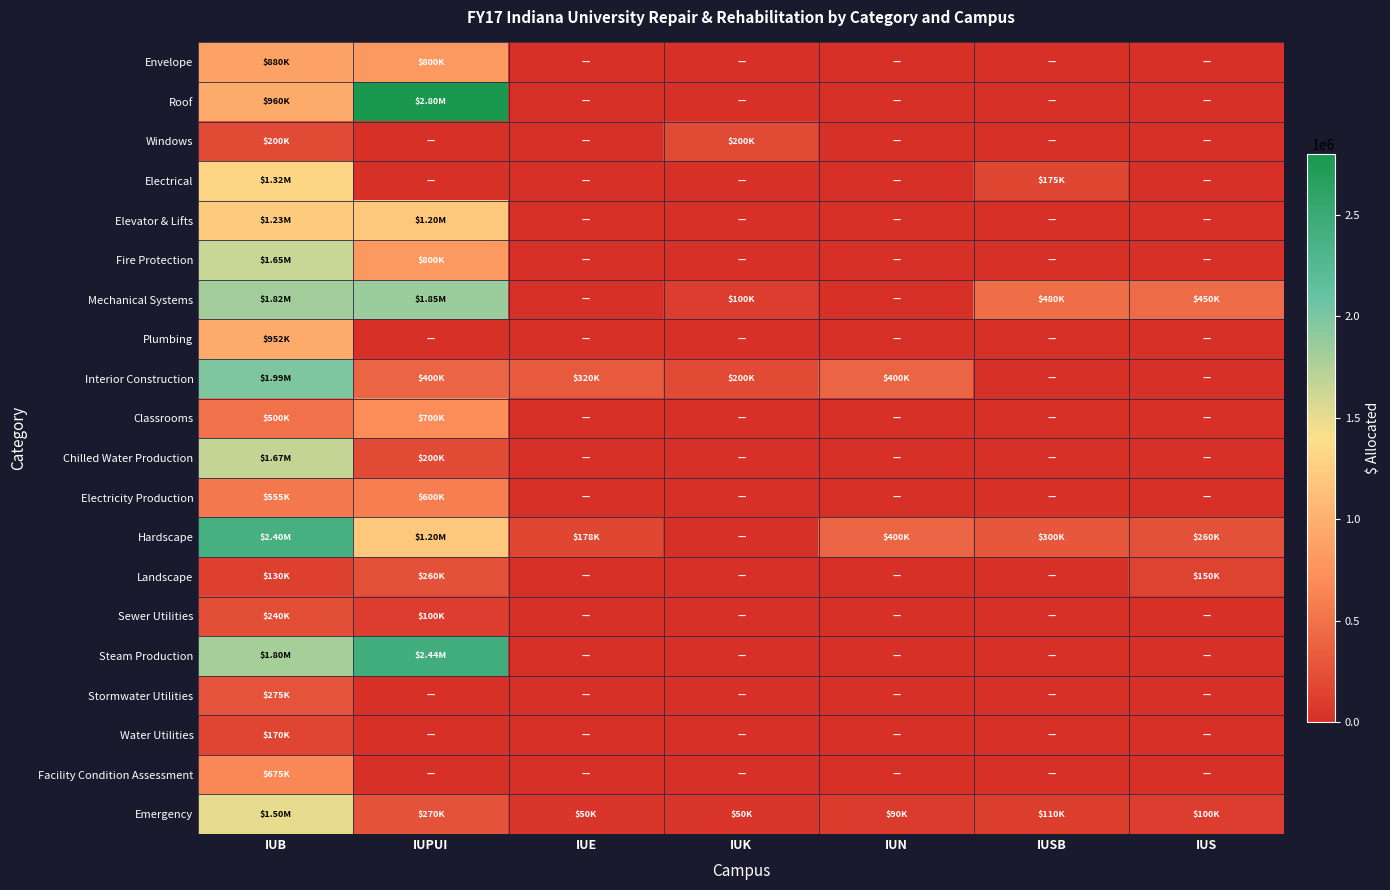

Reading left to right, extract all data points from this chart.

Envelope: IUB=880000	IUPUI=800000	IUE=0	IUK=0	IUN=0	IUSB=0	IUS=0
Roof: IUB=960000	IUPUI=2800000	IUE=0	IUK=0	IUN=0	IUSB=0	IUS=0
Windows: IUB=200000	IUPUI=0	IUE=0	IUK=200000	IUN=0	IUSB=0	IUS=0
Electrical: IUB=1320000	IUPUI=0	IUE=0	IUK=0	IUN=0	IUSB=175000	IUS=0
Elevator & Lifts: IUB=1227000	IUPUI=1200000	IUE=0	IUK=0	IUN=0	IUSB=0	IUS=0
Fire Protection: IUB=1650000	IUPUI=800000	IUE=0	IUK=0	IUN=0	IUSB=0	IUS=0
Mechanical Systems: IUB=1820000	IUPUI=1850000	IUE=0	IUK=100000	IUN=0	IUSB=480000	IUS=450000
Plumbing: IUB=952000	IUPUI=0	IUE=0	IUK=0	IUN=0	IUSB=0	IUS=0
Interior Construction: IUB=1988000	IUPUI=400000	IUE=320000	IUK=200000	IUN=400000	IUSB=0	IUS=0
Classrooms: IUB=500000	IUPUI=700000	IUE=0	IUK=0	IUN=0	IUSB=0	IUS=0
Chilled Water Production: IUB=1672000	IUPUI=200000	IUE=0	IUK=0	IUN=0	IUSB=0	IUS=0
Electricity Production: IUB=555000	IUPUI=600000	IUE=0	IUK=0	IUN=0	IUSB=0	IUS=0
Hardscape: IUB=2395000	IUPUI=1200000	IUE=177950	IUK=0	IUN=400000	IUSB=300000	IUS=260000
Landscape: IUB=130000	IUPUI=260000	IUE=0	IUK=0	IUN=0	IUSB=0	IUS=150000
Sewer Utilities: IUB=240000	IUPUI=100000	IUE=0	IUK=0	IUN=0	IUSB=0	IUS=0
Steam Production: IUB=1800000	IUPUI=2435000	IUE=0	IUK=0	IUN=0	IUSB=0	IUS=0
Stormwater Utilities: IUB=275000	IUPUI=0	IUE=0	IUK=0	IUN=0	IUSB=0	IUS=0
Water Utilities: IUB=170000	IUPUI=0	IUE=0	IUK=0	IUN=0	IUSB=0	IUS=0
Facility Condition Assessment: IUB=675000	IUPUI=0	IUE=0	IUK=0	IUN=0	IUSB=0	IUS=0
Emergency: IUB=1500000	IUPUI=270000	IUE=50000	IUK=50000	IUN=90000	IUSB=110000	IUS=100000